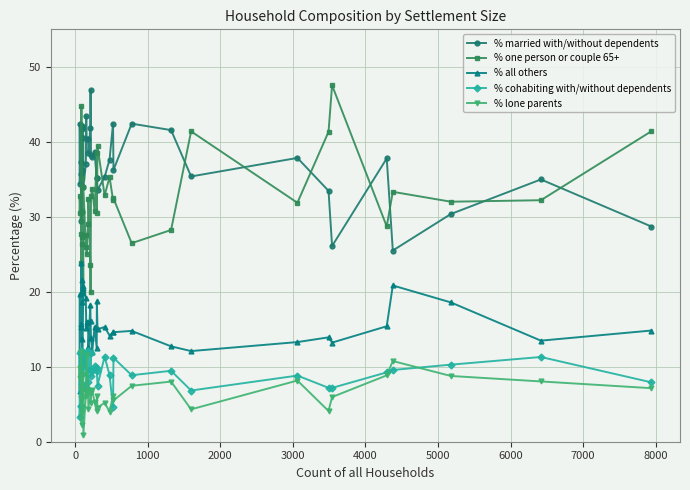

The % cohabiting with/without dependents series shows 15.2 at 26. True or false?

False